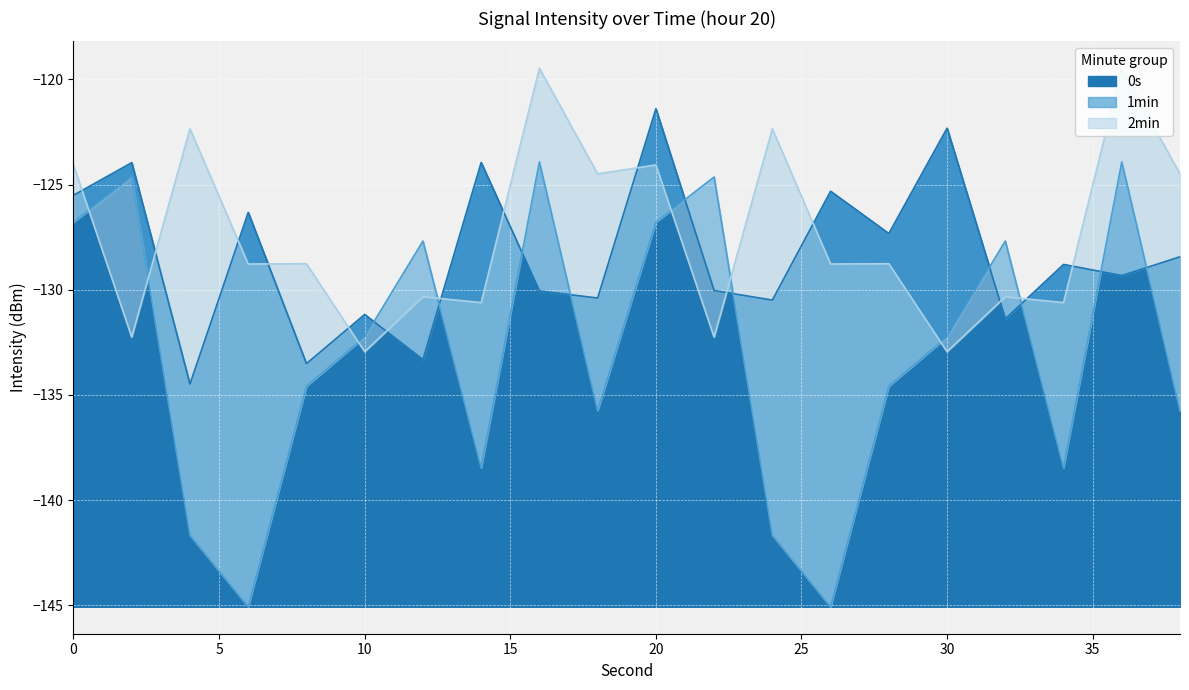

How many lines are shown in the chart?

3